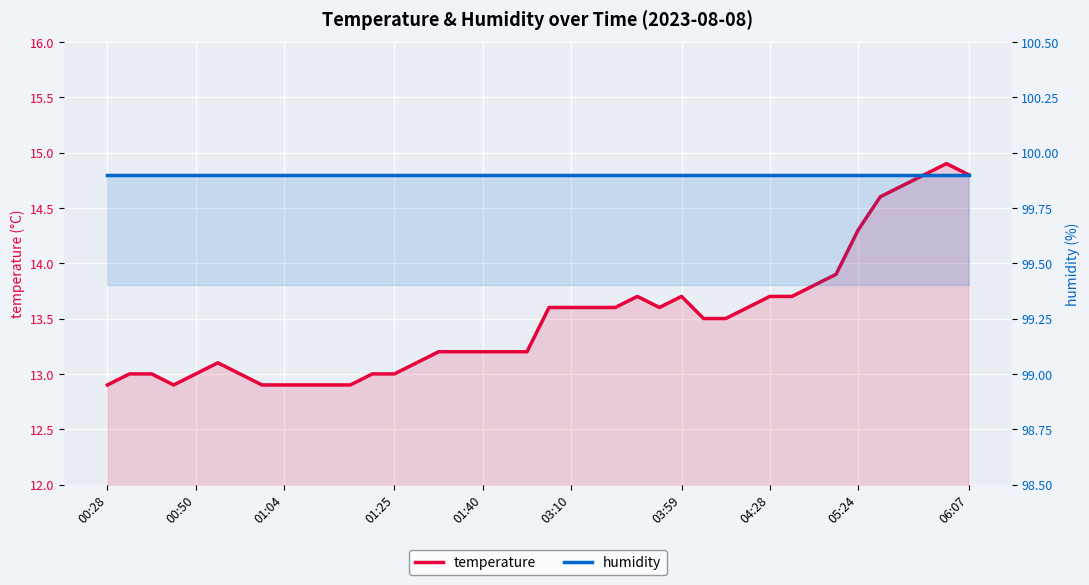

What is the total value across all series at 12?

112.9